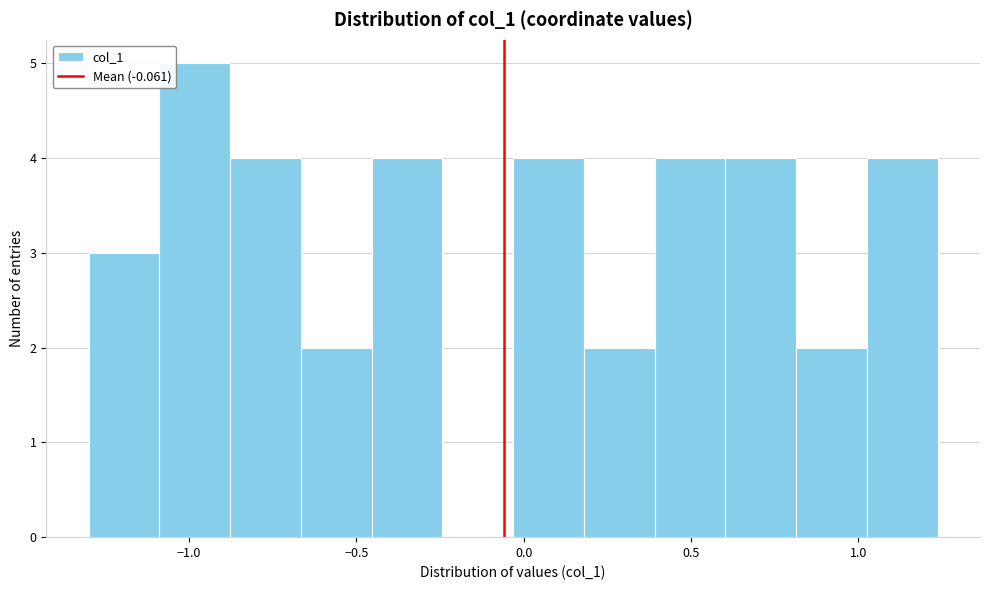

Over which range of the x-axis is the bar tallest?

-1.10 to -0.90